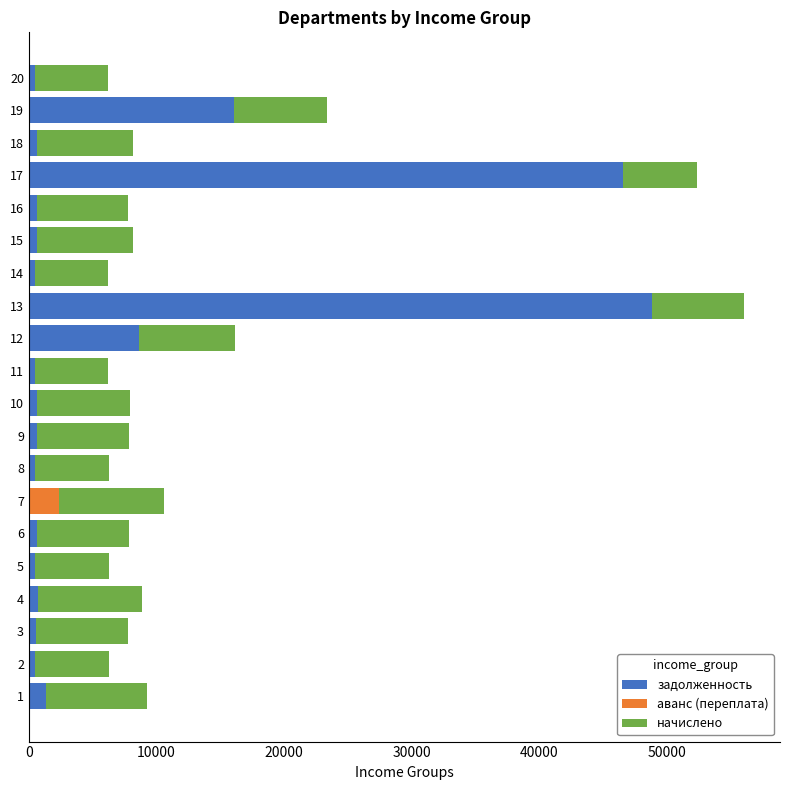

At which category is the sum across all series the highest?

13